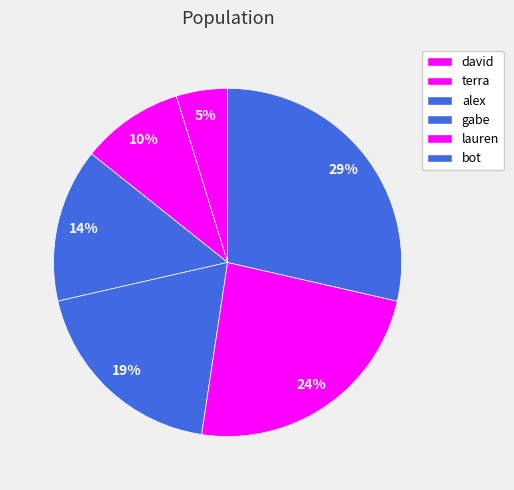

Does david represent more than half of the total?

No